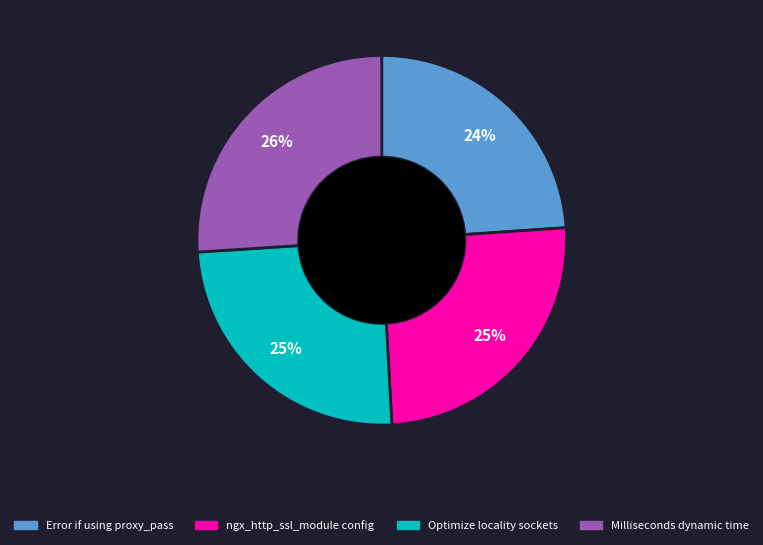

Is there any slice that represents more than half of the pie?

No